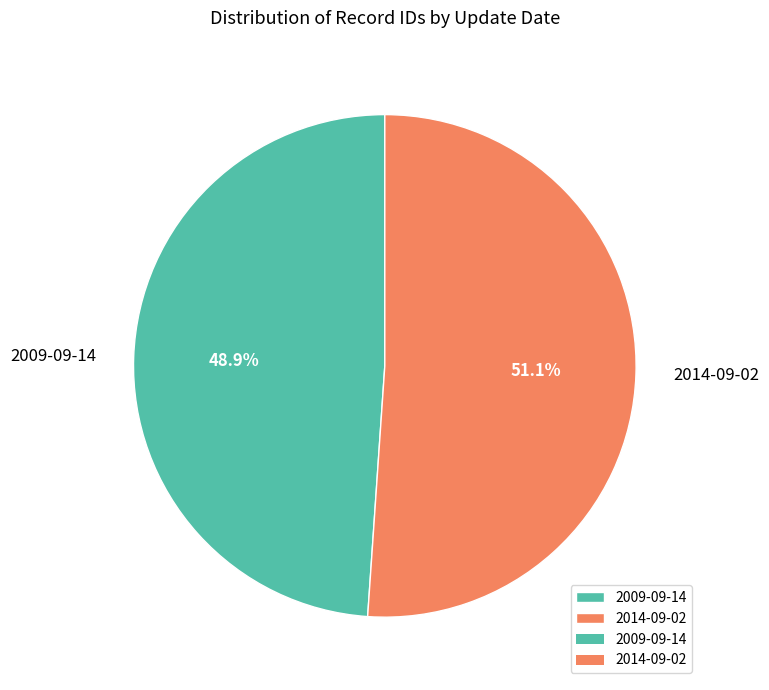

Which has a higher value, 2009-09-14 or 2014-09-02?

2014-09-02